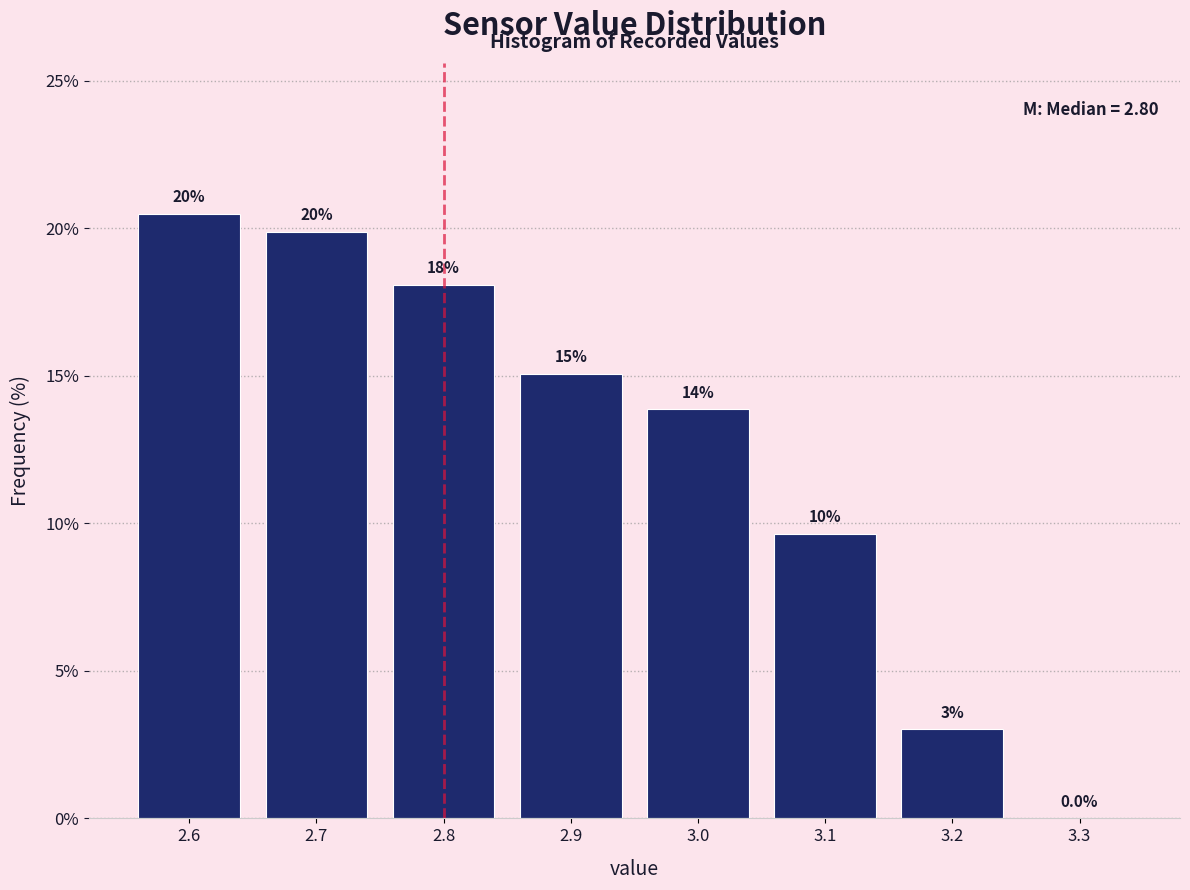

Which range on the x-axis has the tallest bar?

2.55 to 2.65